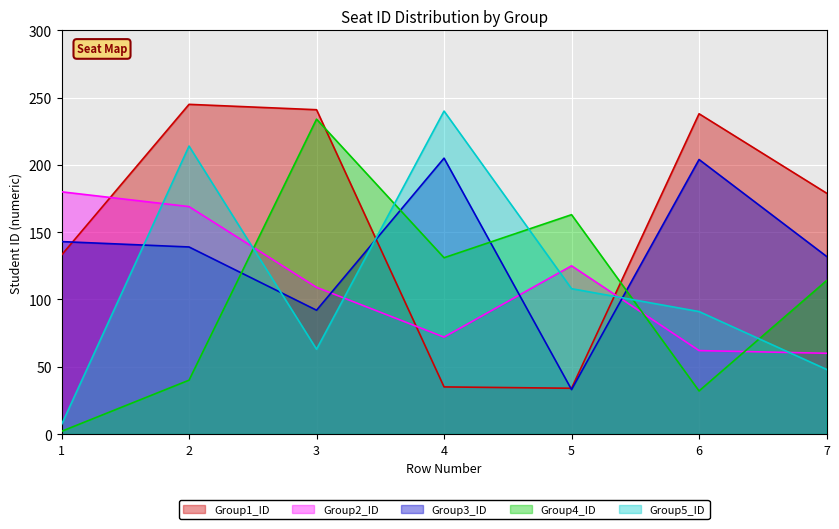

How many lines are shown in the chart?

5